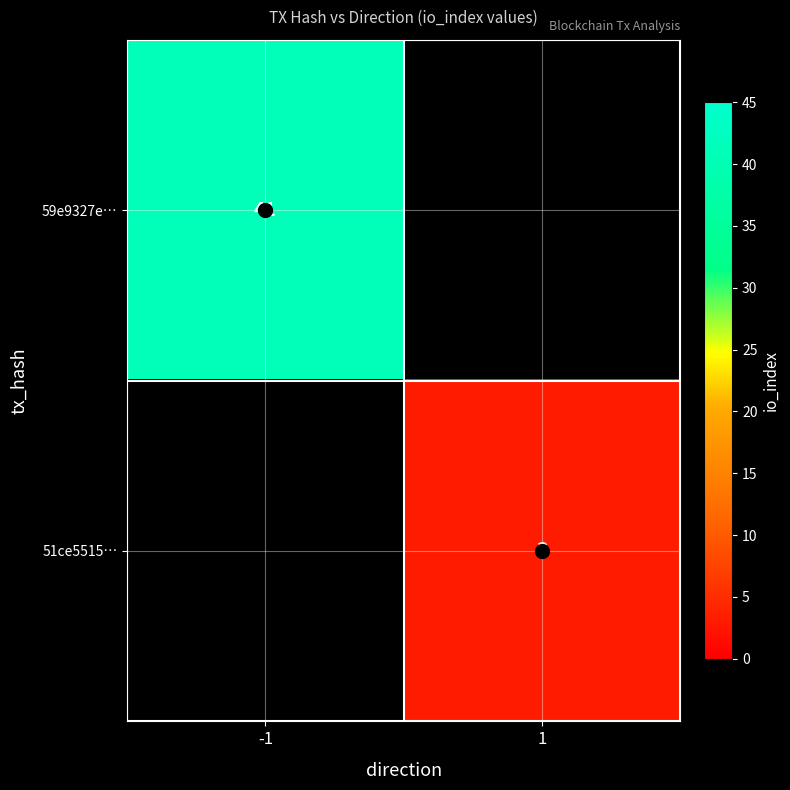

Is it true that 59e9327e… equals 59 at -1?

False